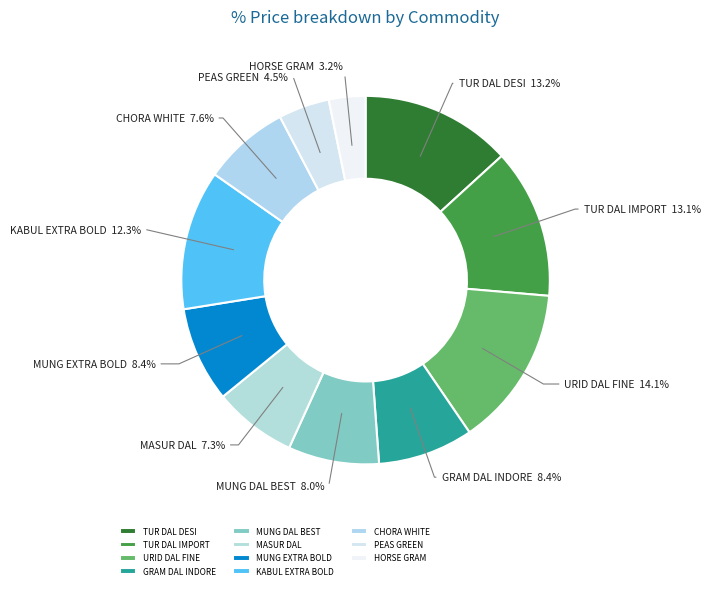

Which has a higher value, MUNG DAL BEST or HORSE GRAM?

MUNG DAL BEST